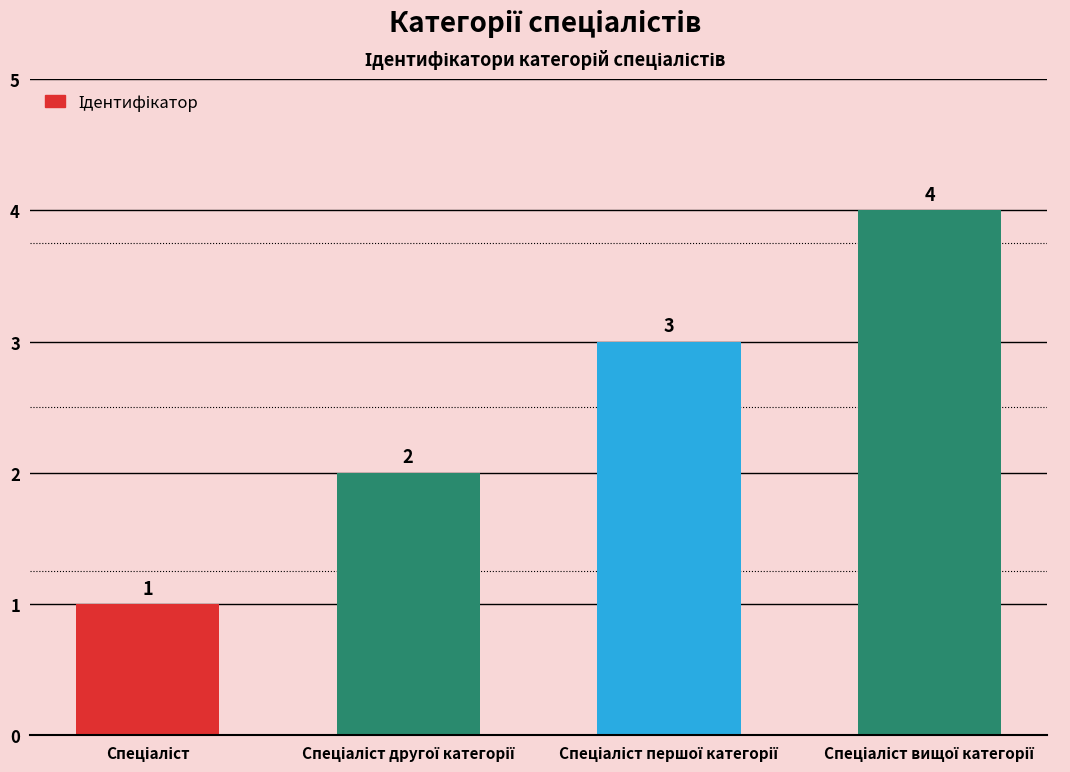

What is the maximum value shown in the chart?

4